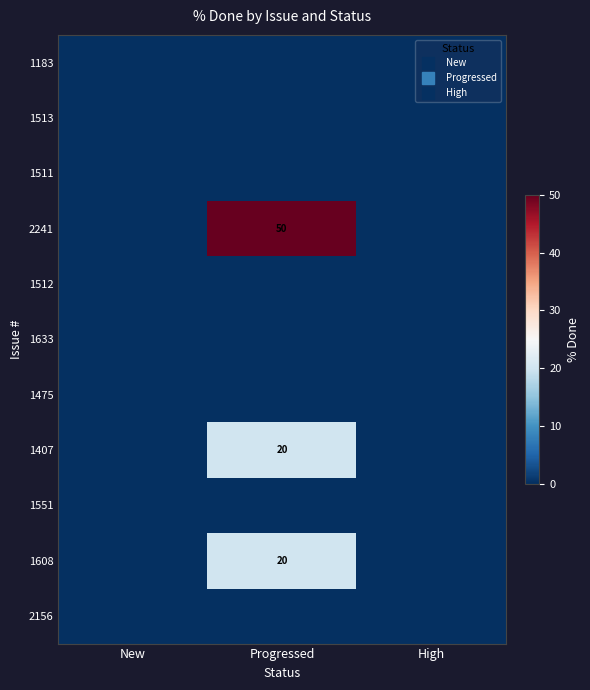

At how many categories does at least one series exceed 40?

1